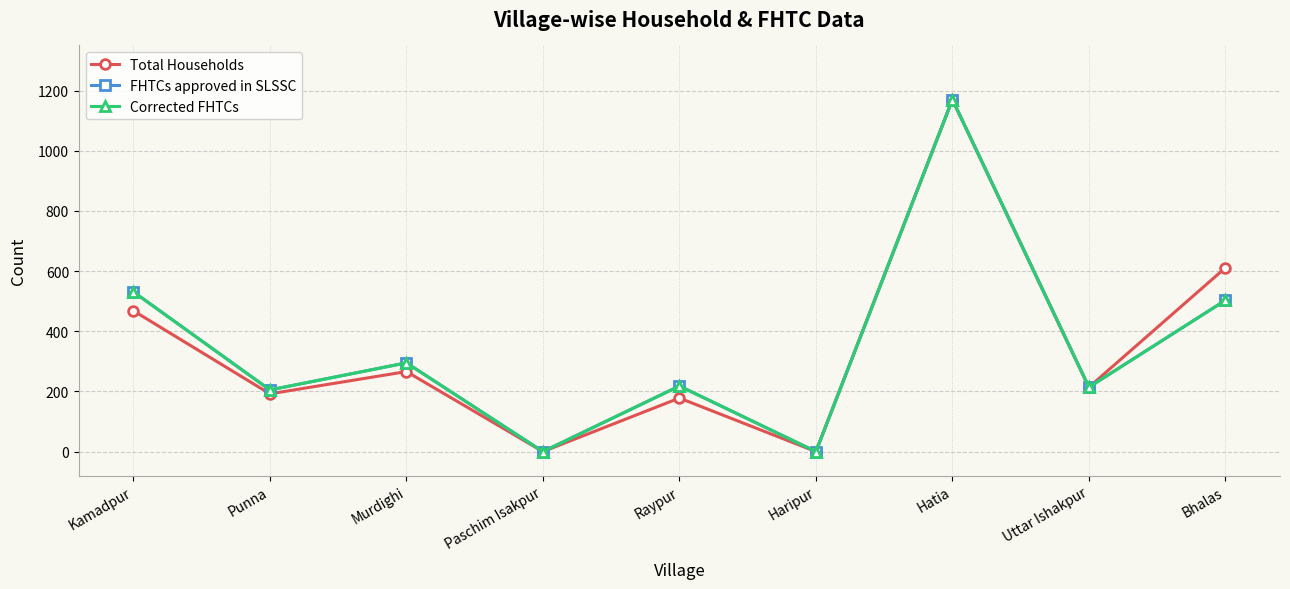

What is the sum of all FHTCs approved in SLSSC values?

3136